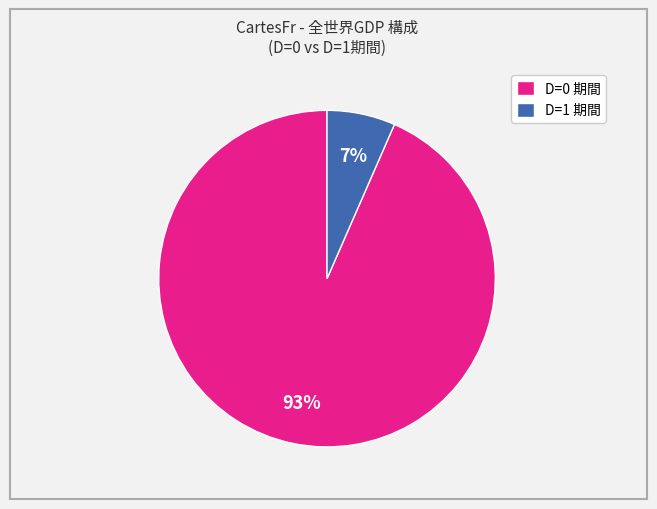

Is D=1 期間 the majority of the pie?

No